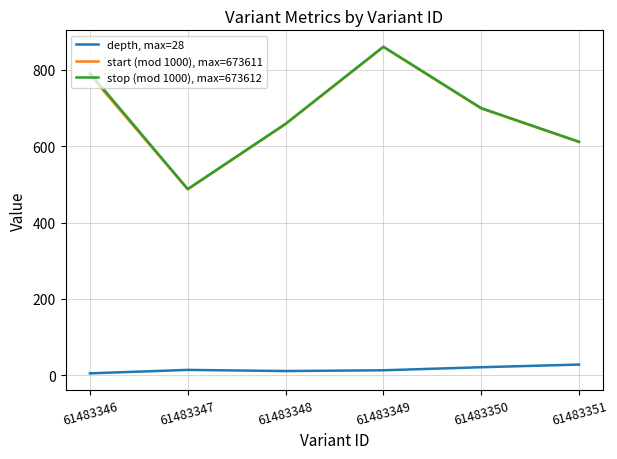

What is the sum of all stop (mod 1000), max=673612 values?

4112